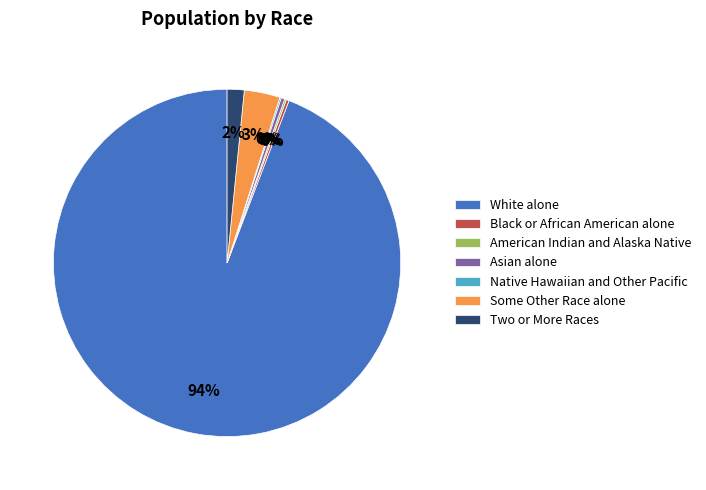

Which slice is the largest?

White alone